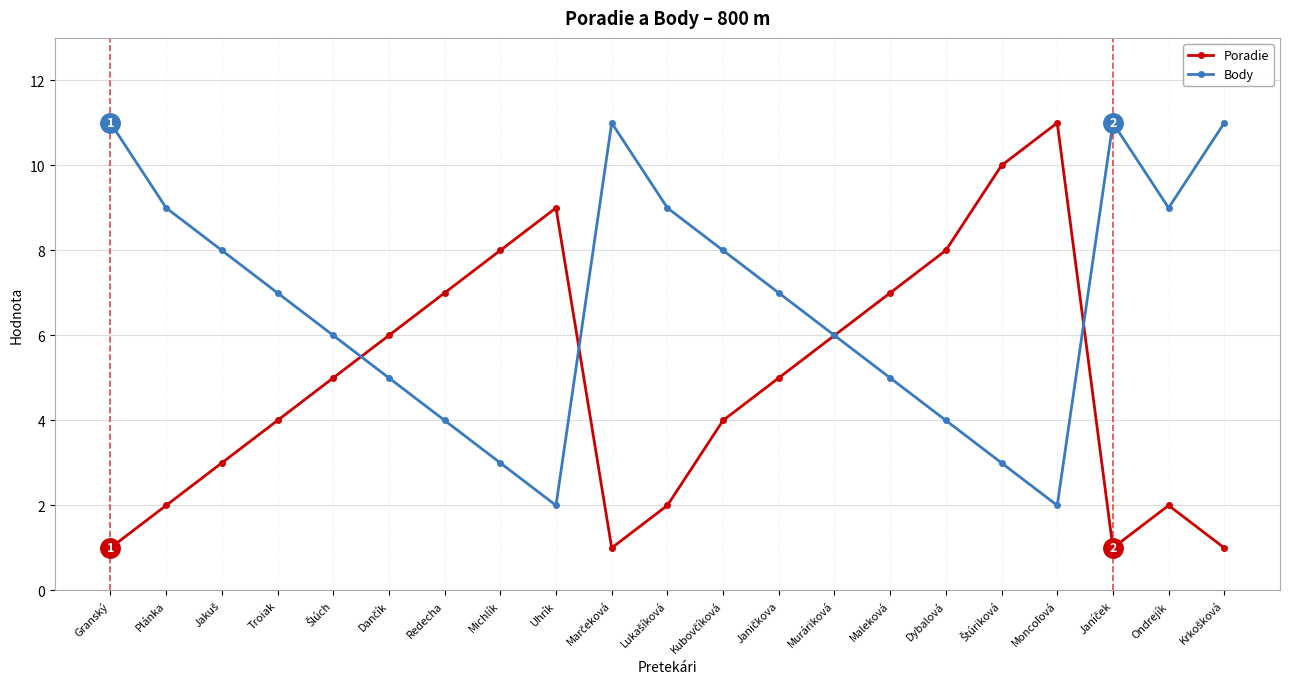

What is the label of the 16th point from the left?

Dybalová